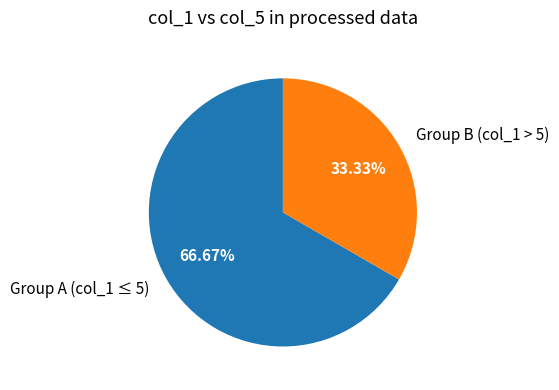

Do Group A (col_1 ≤ 5) and Group B (col_1 > 5) together represent more than half of the pie?

Yes